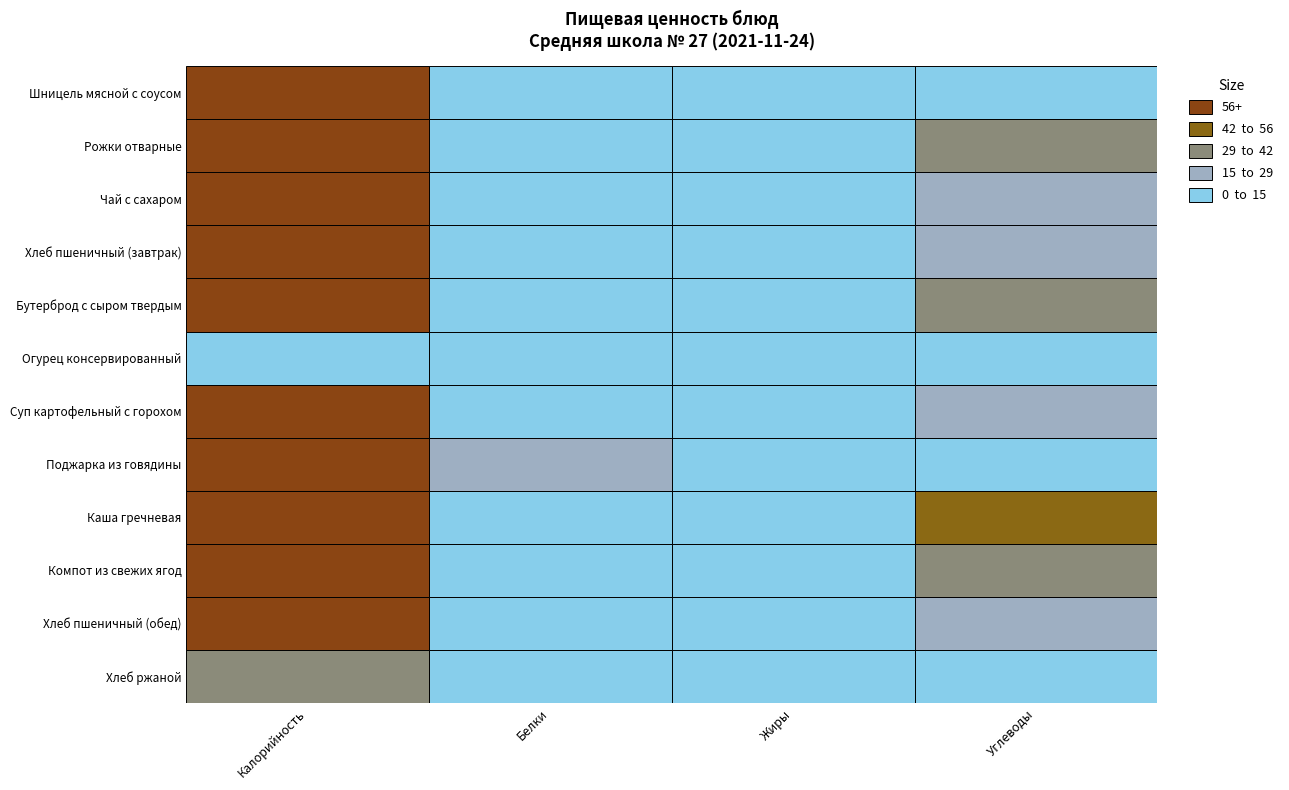

At which category is the sum across all series the highest?

Калорийность